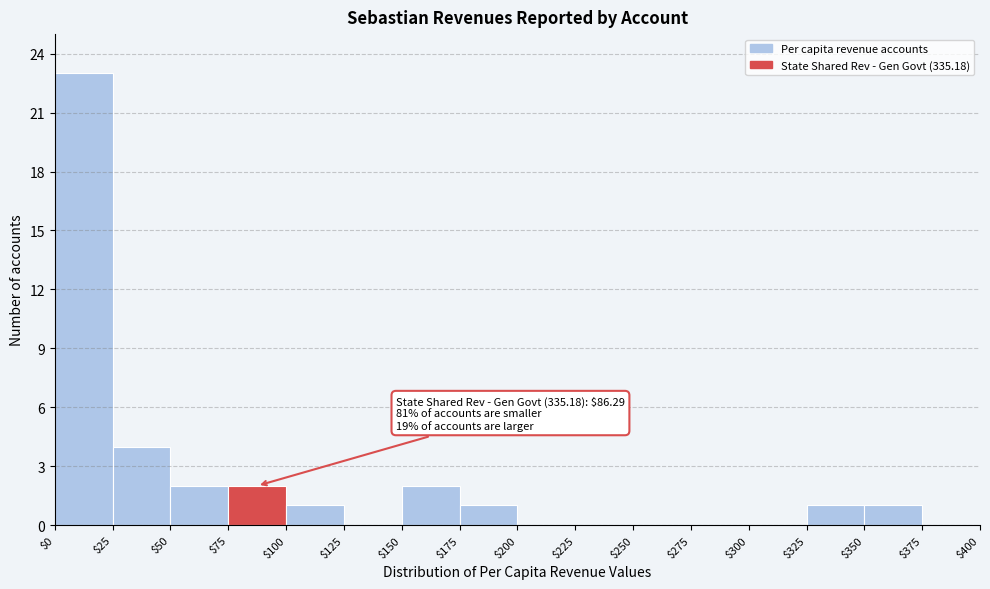

Which range on the x-axis has the tallest bar?

$0 to $25